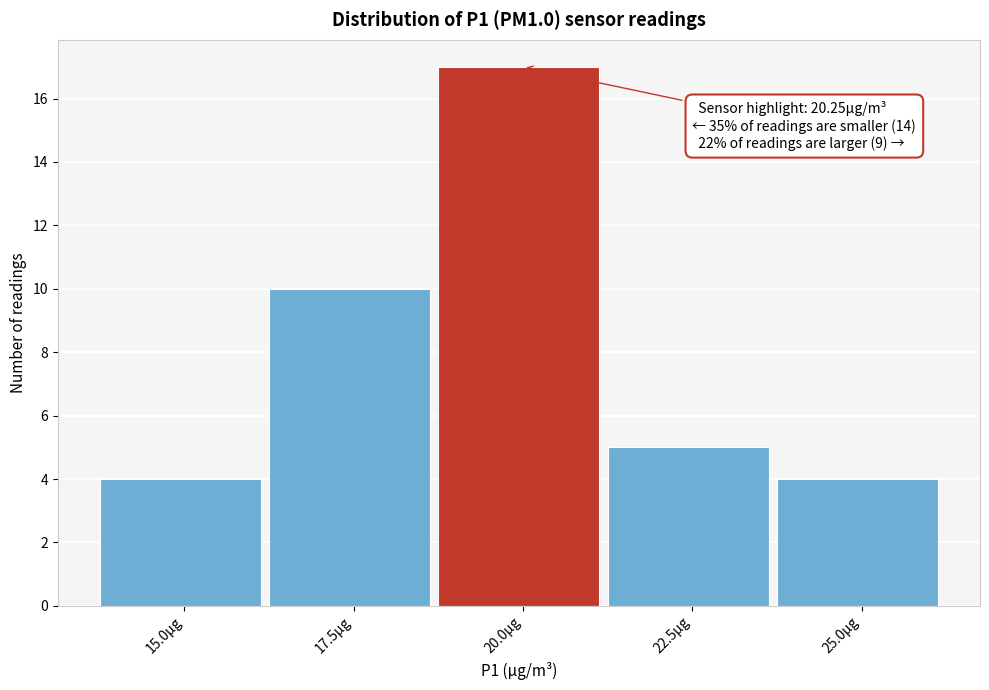

Reading left to right, what are all the values shown in this chart?

15.0µg=4	17.5µg=10	20.0µg=17	22.5µg=5	25.0µg=4